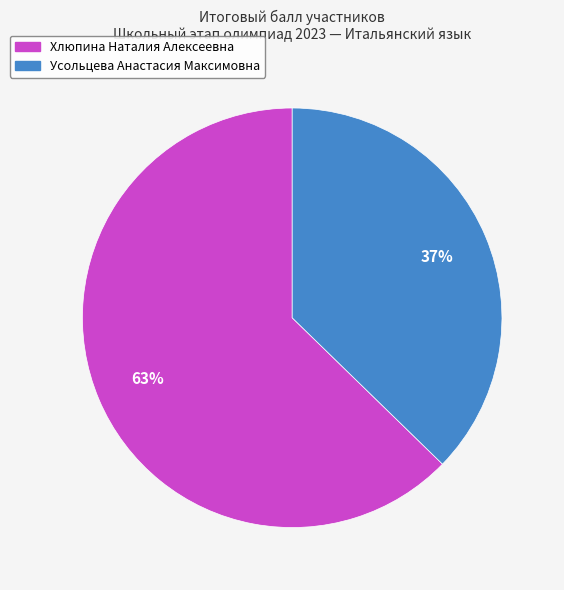

Which slice is the smallest?

Усольцева Анастасия Максимовна